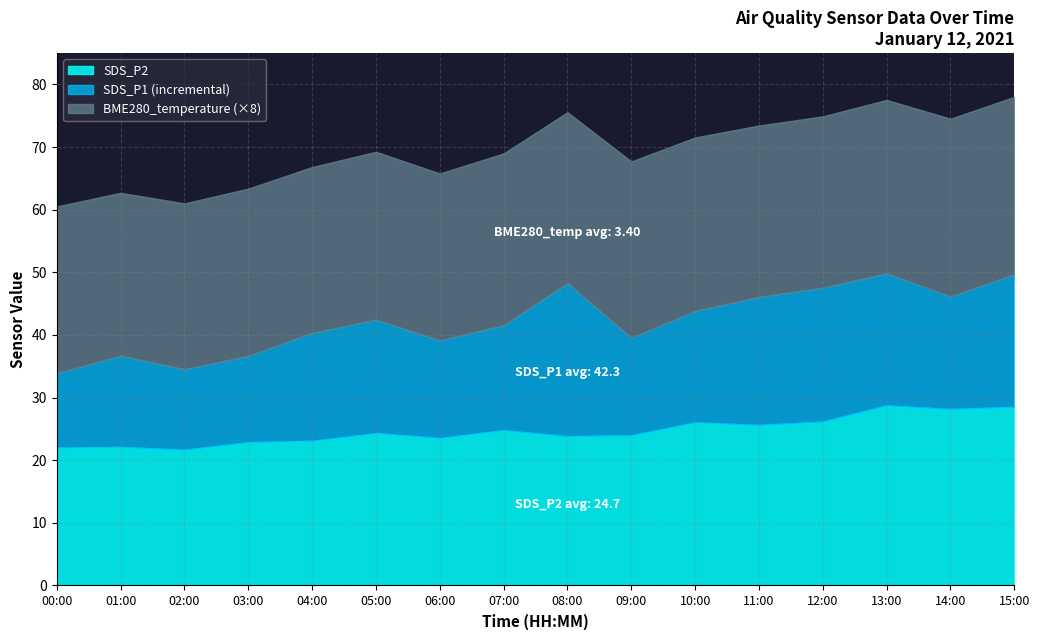

True or false: SDS_P2 has more than 1 points higher than both neighbors.

True